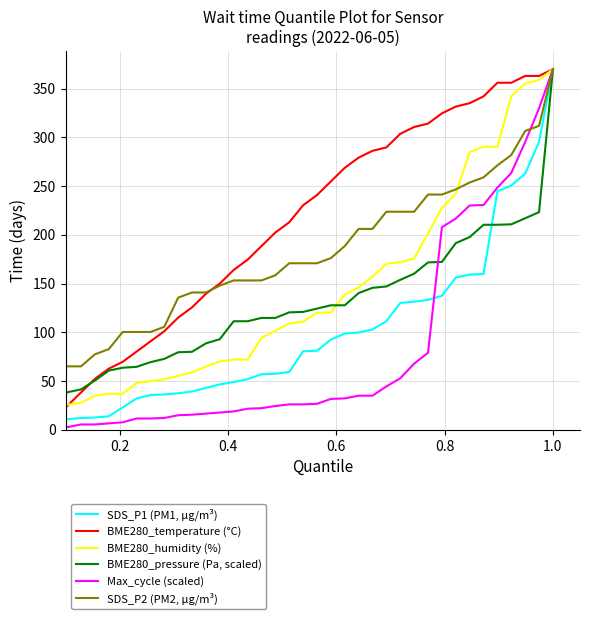

What is the greatest value displayed?

370.0